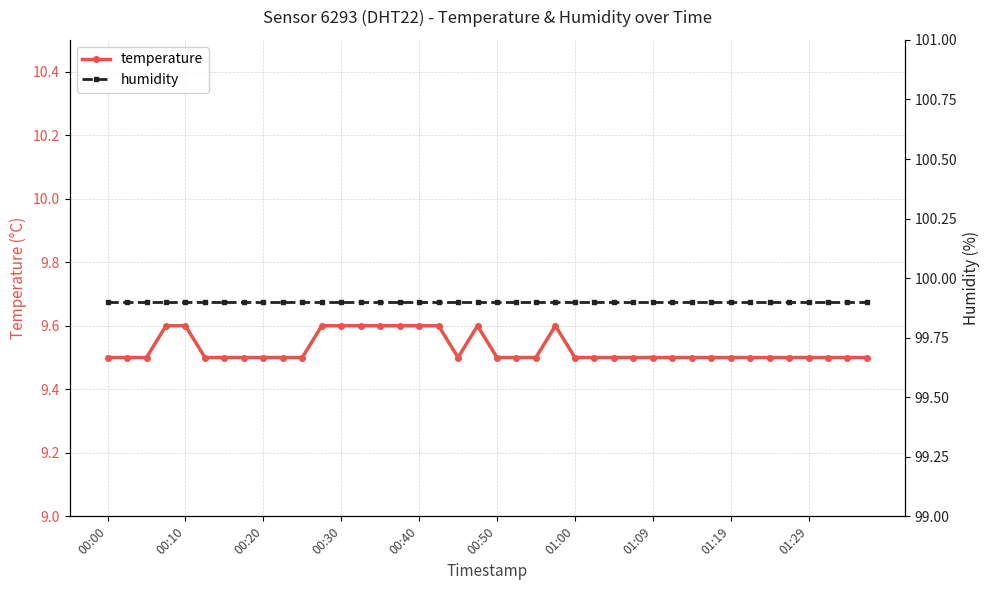

True or false: humidity and temperature intersect in this chart.

False